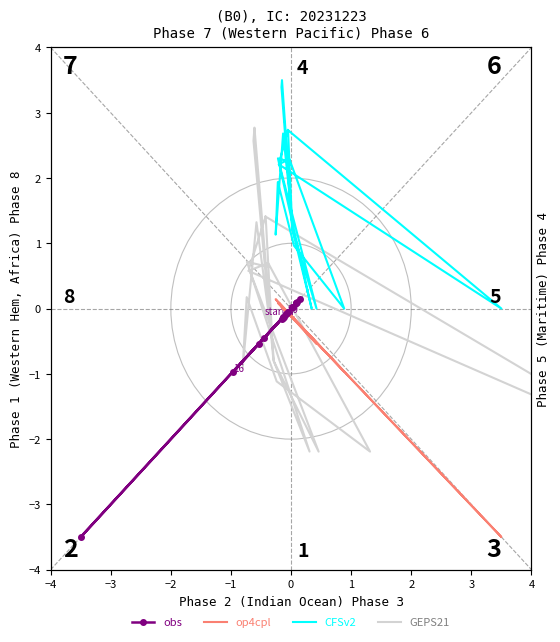

True or false: op4cpl has more than 1 points higher than both neighbors.

True